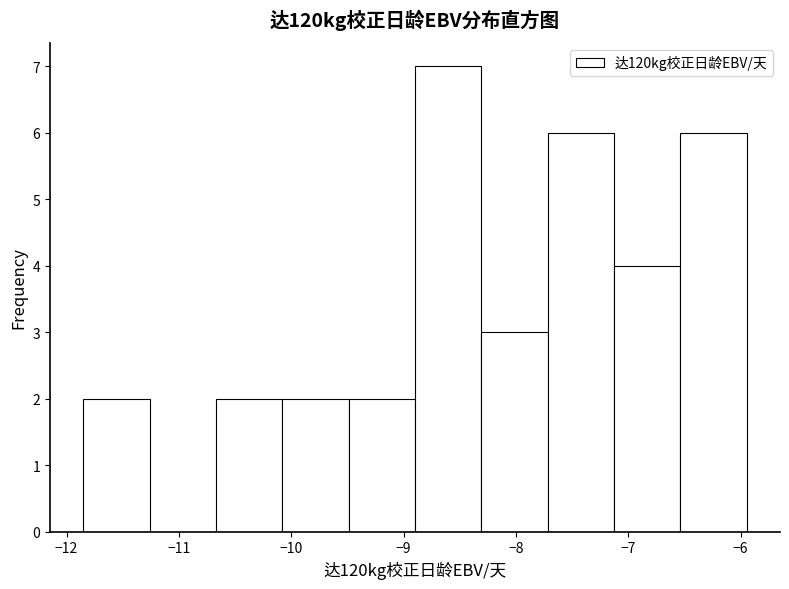

Reading left to right, transcribe this chart: for each bar, give the range it covers on the x-axis and its height. Neither the bar edges nor the heights are printed on the chart, so give them approximately, as read against the axes.

-11.9 to -11.3: 2
-11.3 to -10.7: 0
-10.7 to -10.1: 2
-10.1 to -9.5: 2
-9.5 to -8.9: 2
-8.9 to -8.3: 7
-8.3 to -7.7: 3
-7.7 to -7.1: 6
-7.1 to -6.5: 4
-6.5 to -5.9: 6